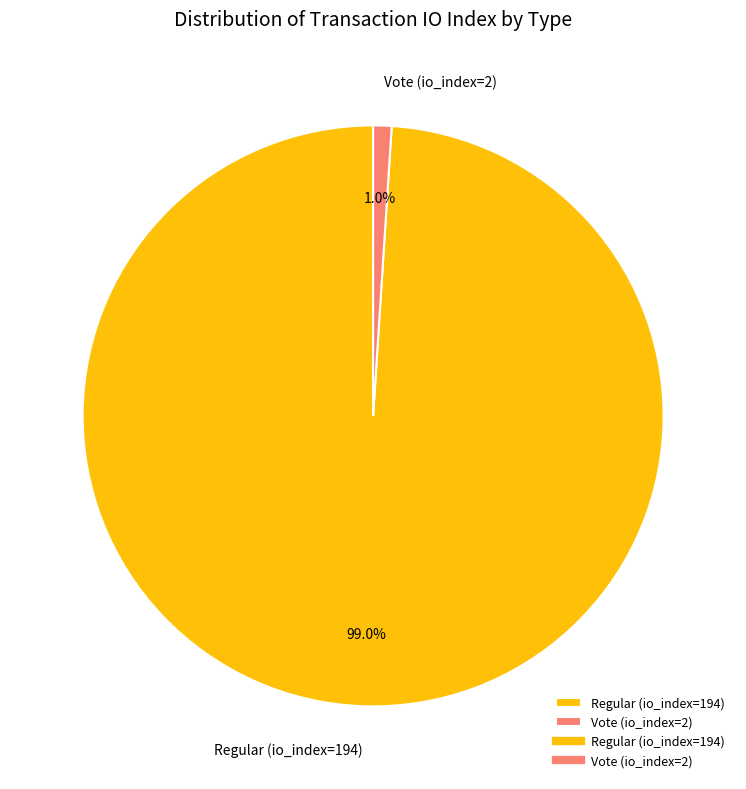

To the nearest percent, what portion does Regular (io_index=194) represent?

99%